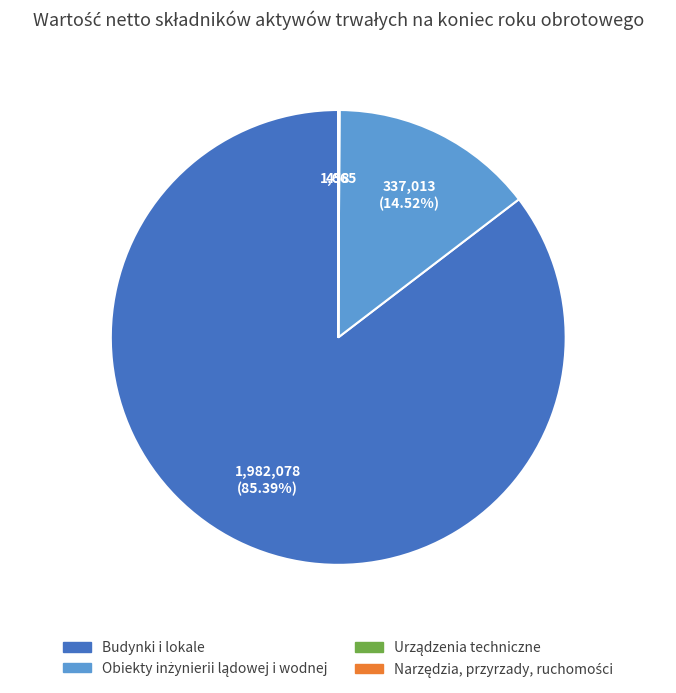

Is there a majority slice in this chart?

Yes